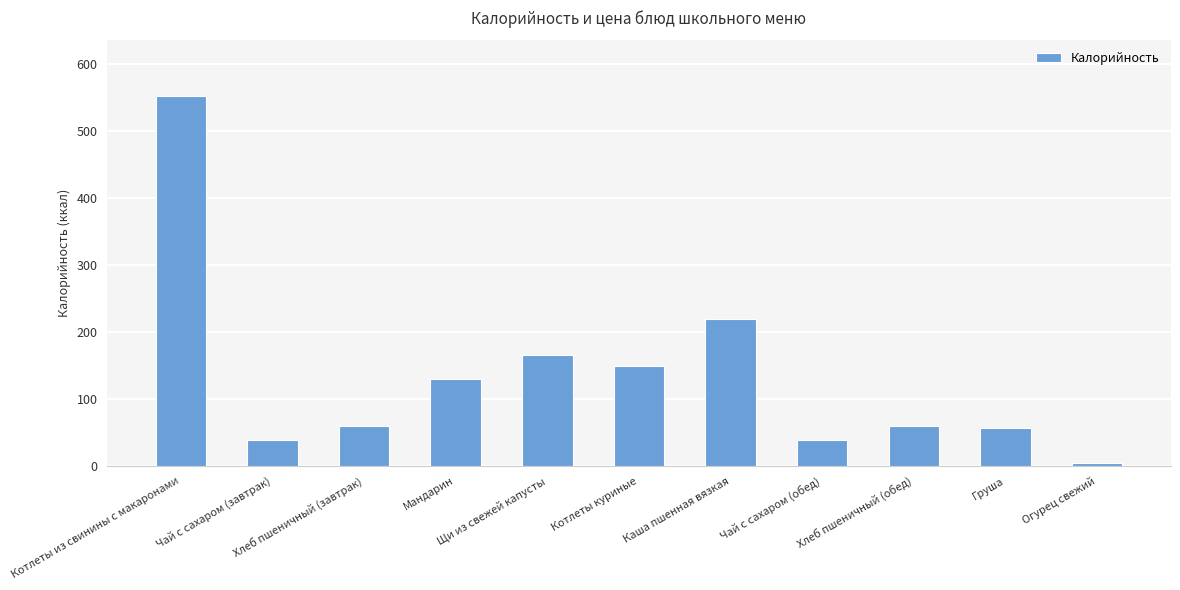

What is the average value?

134